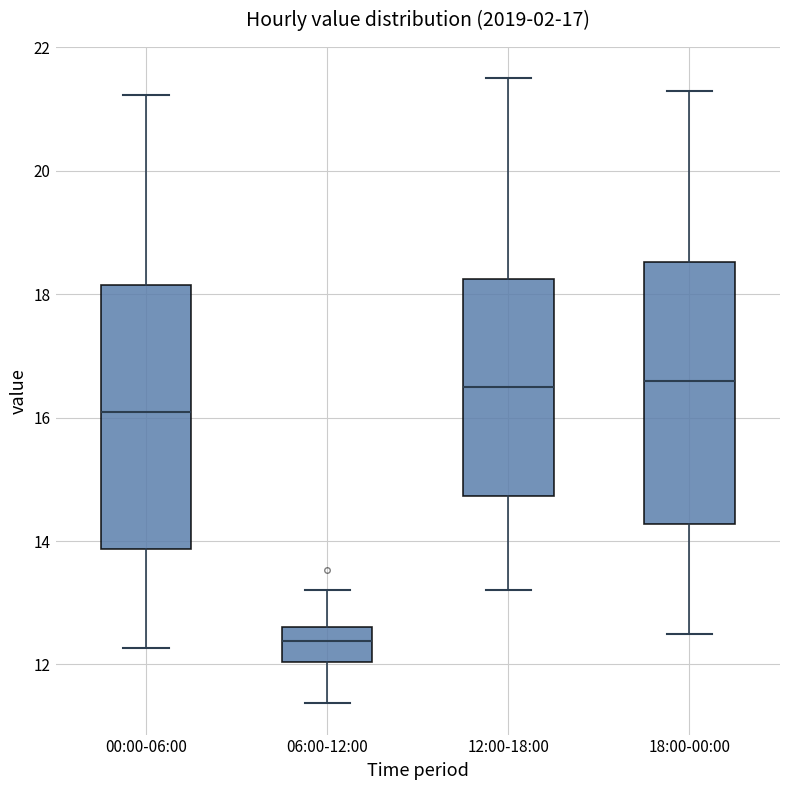

Which box's median line is the lowest?

06:00-12:00